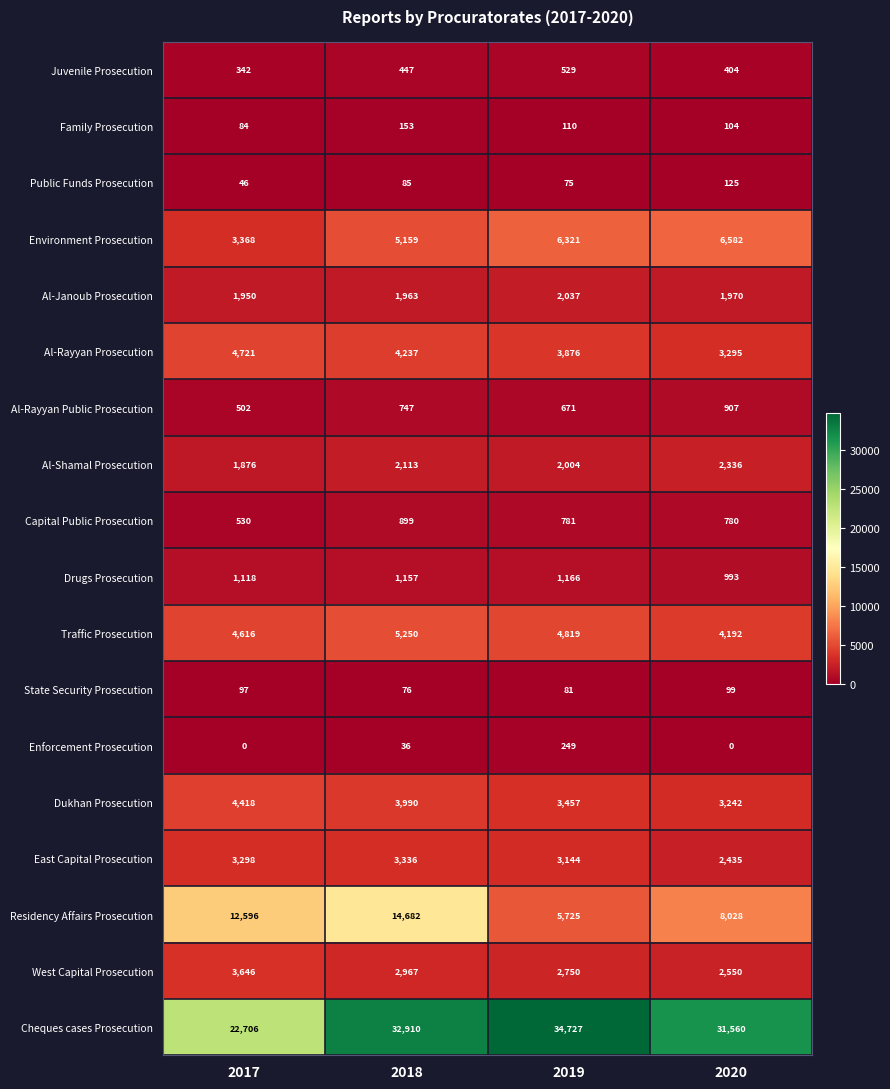

What is the difference between the Al-Rayyan Public Prosecution values at 2019 and 2017?

169